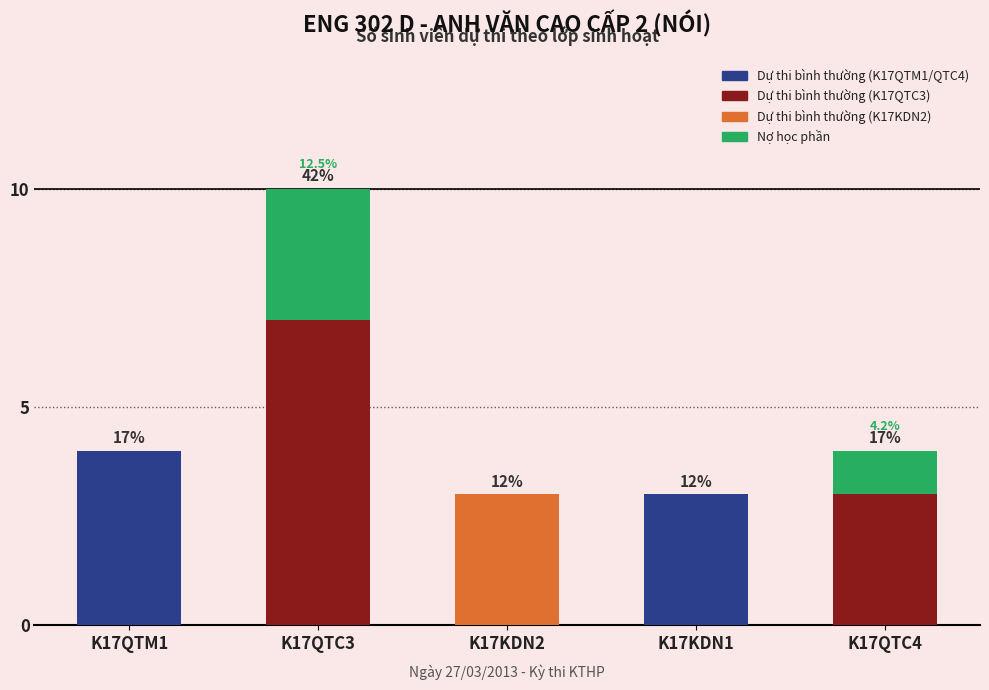

Are the bars horizontal?

No